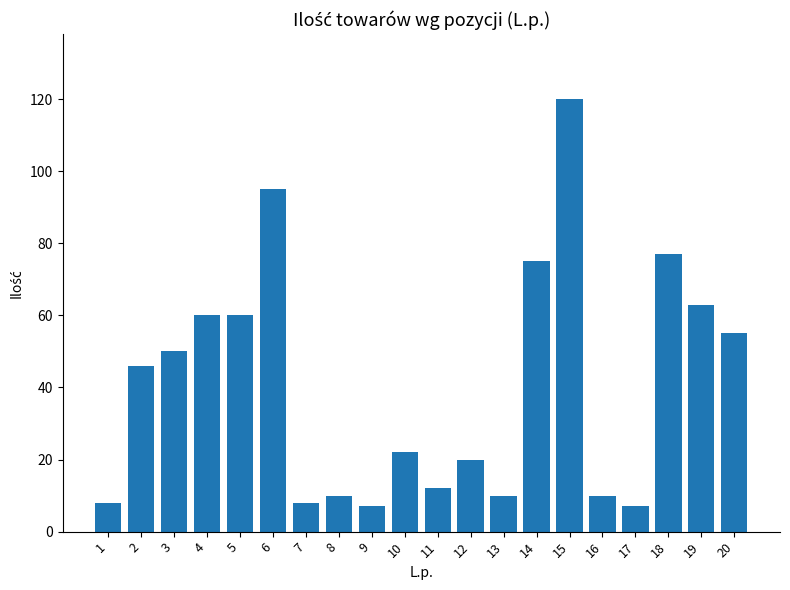

Where is the data nearest to the value 63?

19